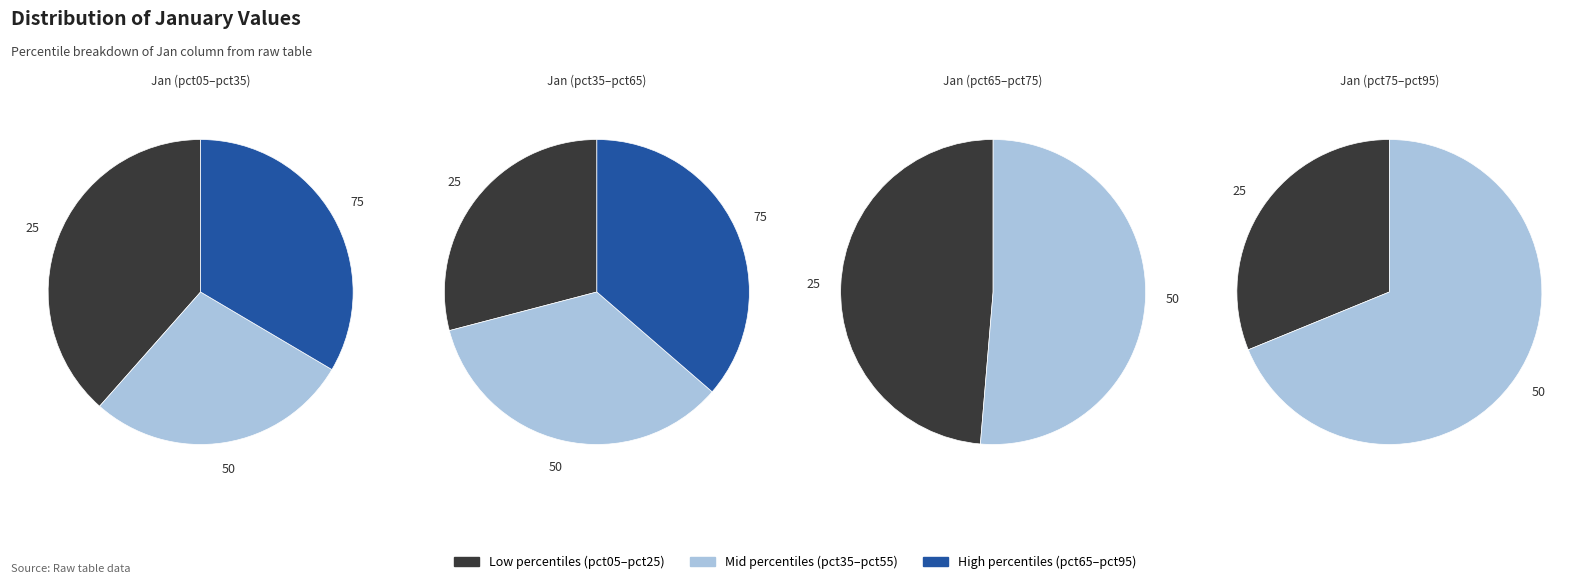

How many slices are in this pie chart?

10